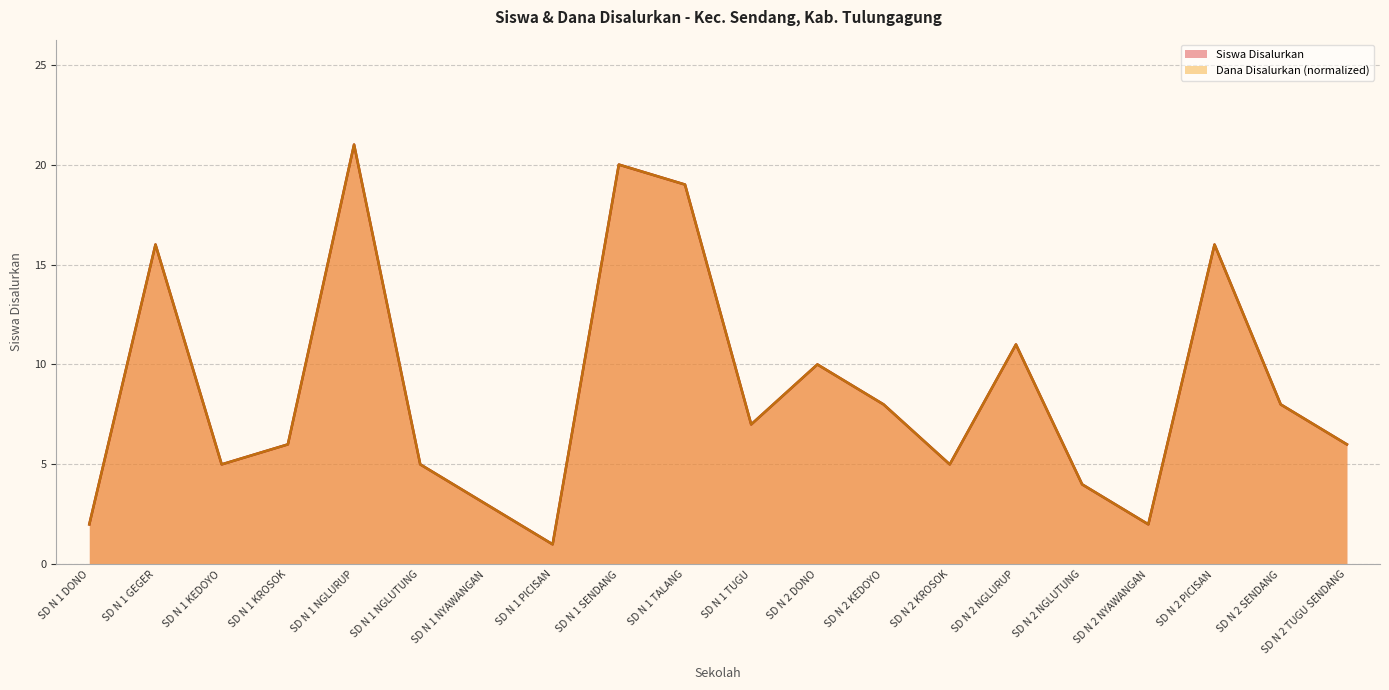

Does the chart have visible grid lines?

Yes